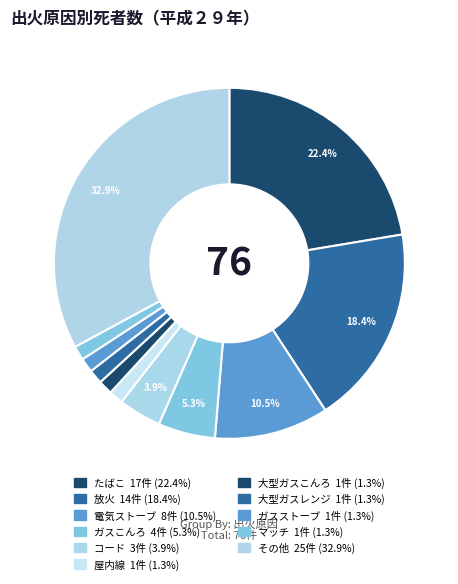

To the nearest percent, what is the average slice percentage?

9%